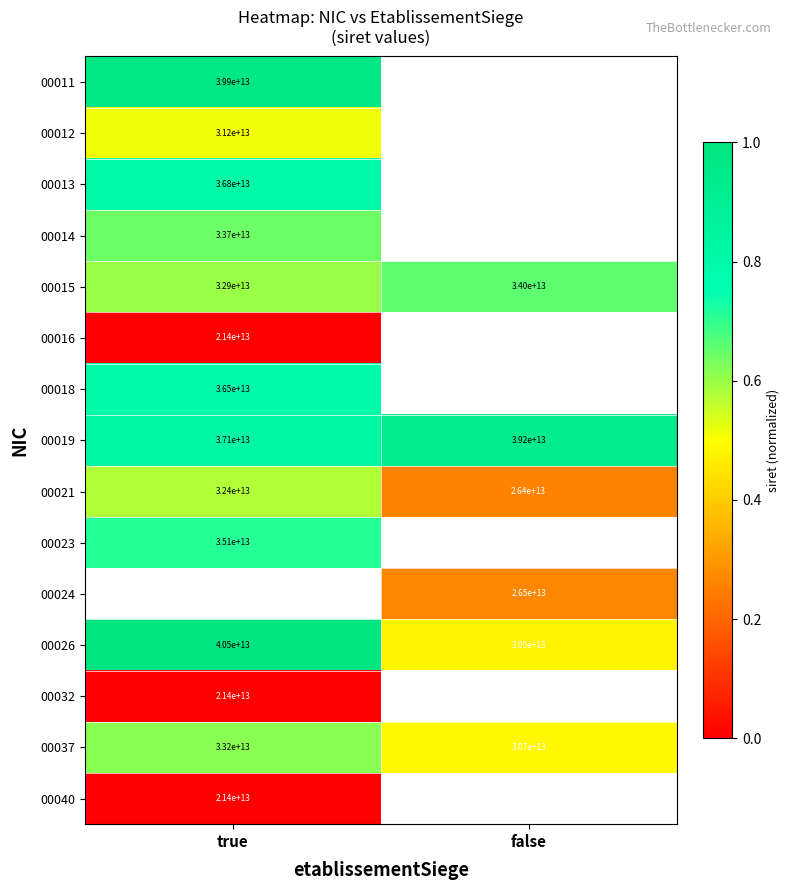

At which label is 00026 closest to 35500000000000?

true